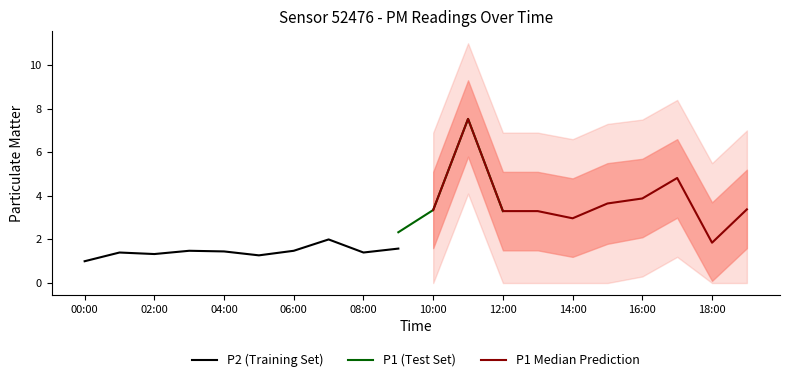

The P2 (Training Set) series shows 1.5 at 06:00. True or false?

True